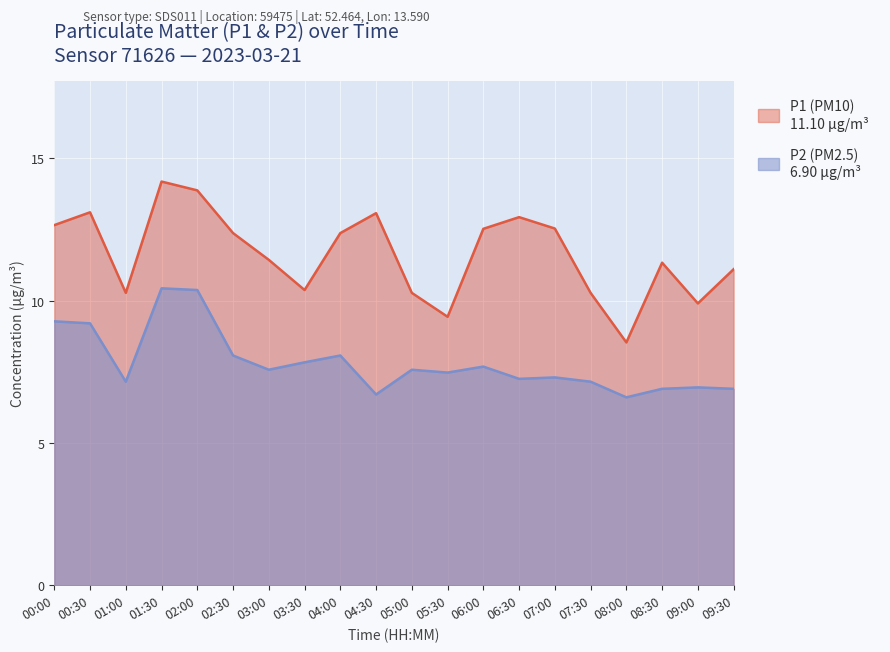

The P2 series shows 6.9 at 09:30. True or false?

True